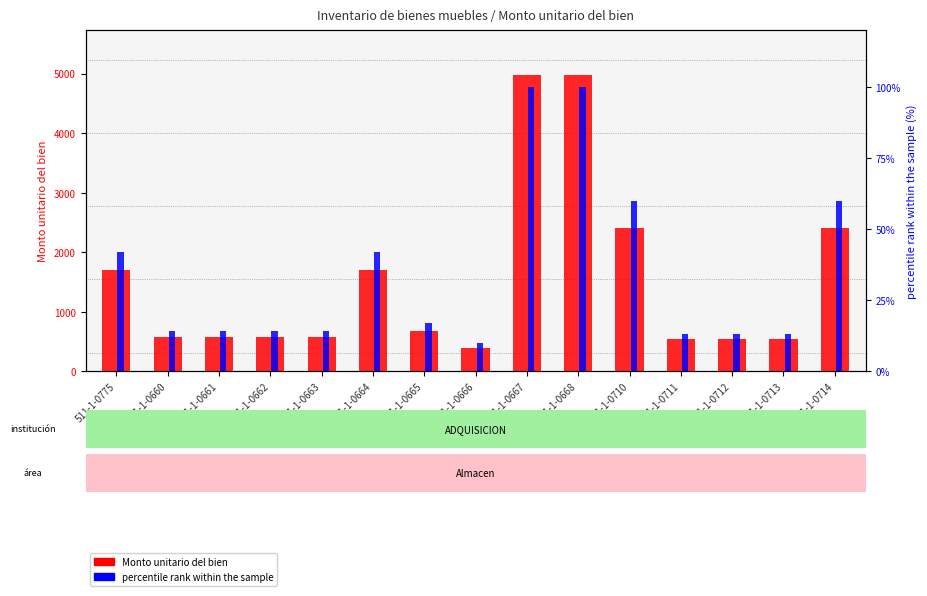

Which series has the widest spread of values?

Monto unitario del bien